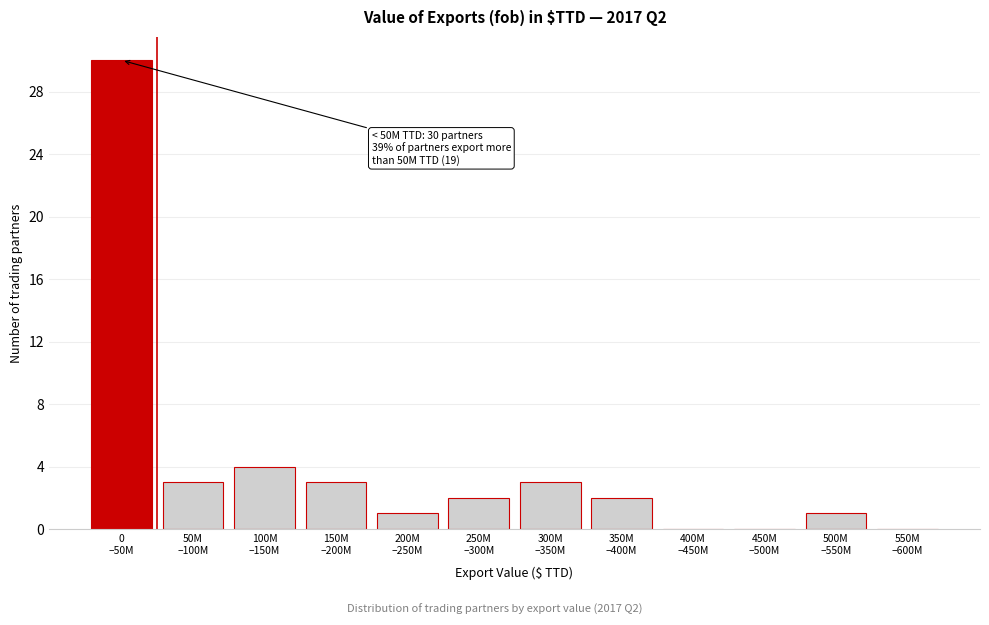

What is the maximum value shown in the chart?

30